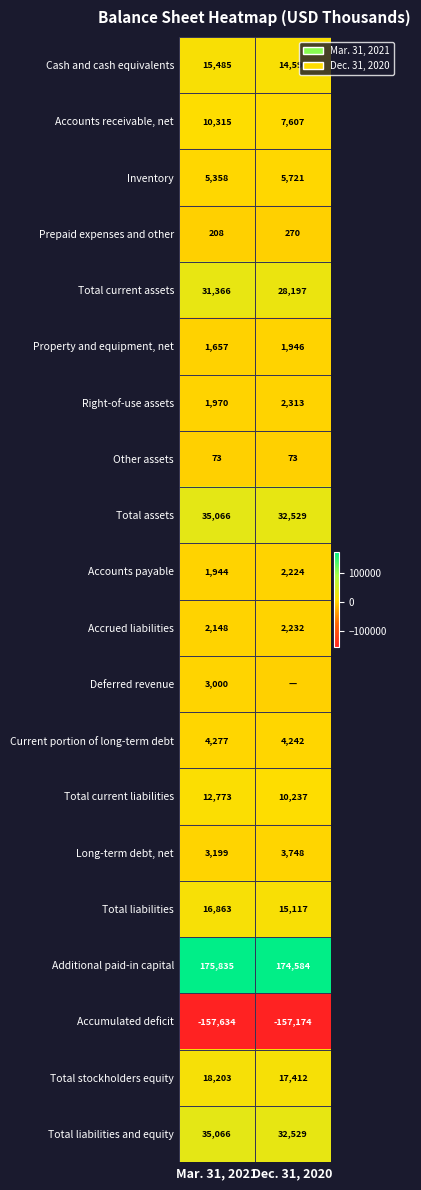

The value of Accounts payable at Mar. 31, 2021 is 1944. True or false?

True